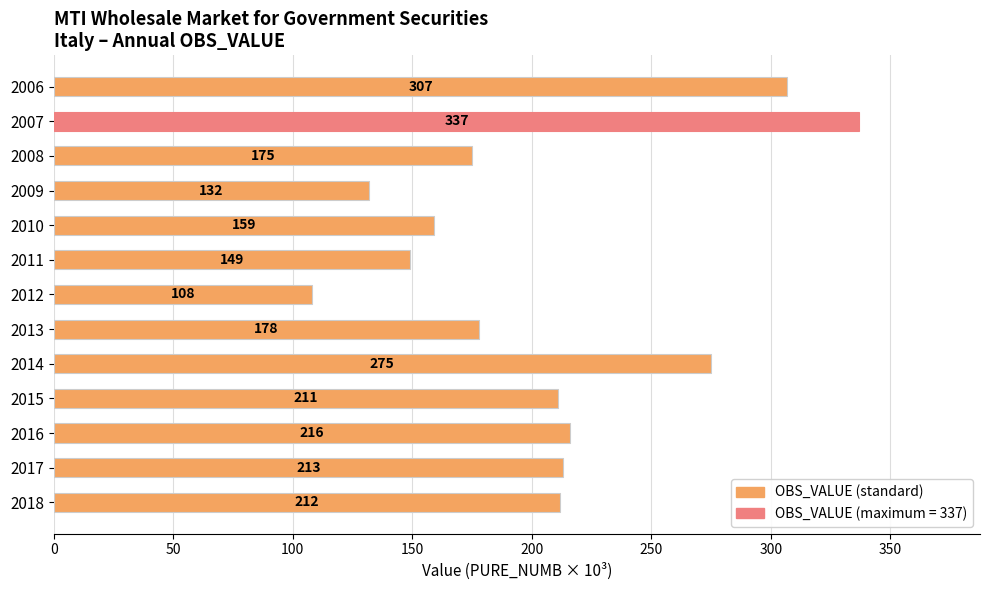

What is the change in value from 2010 to 2013?

+19